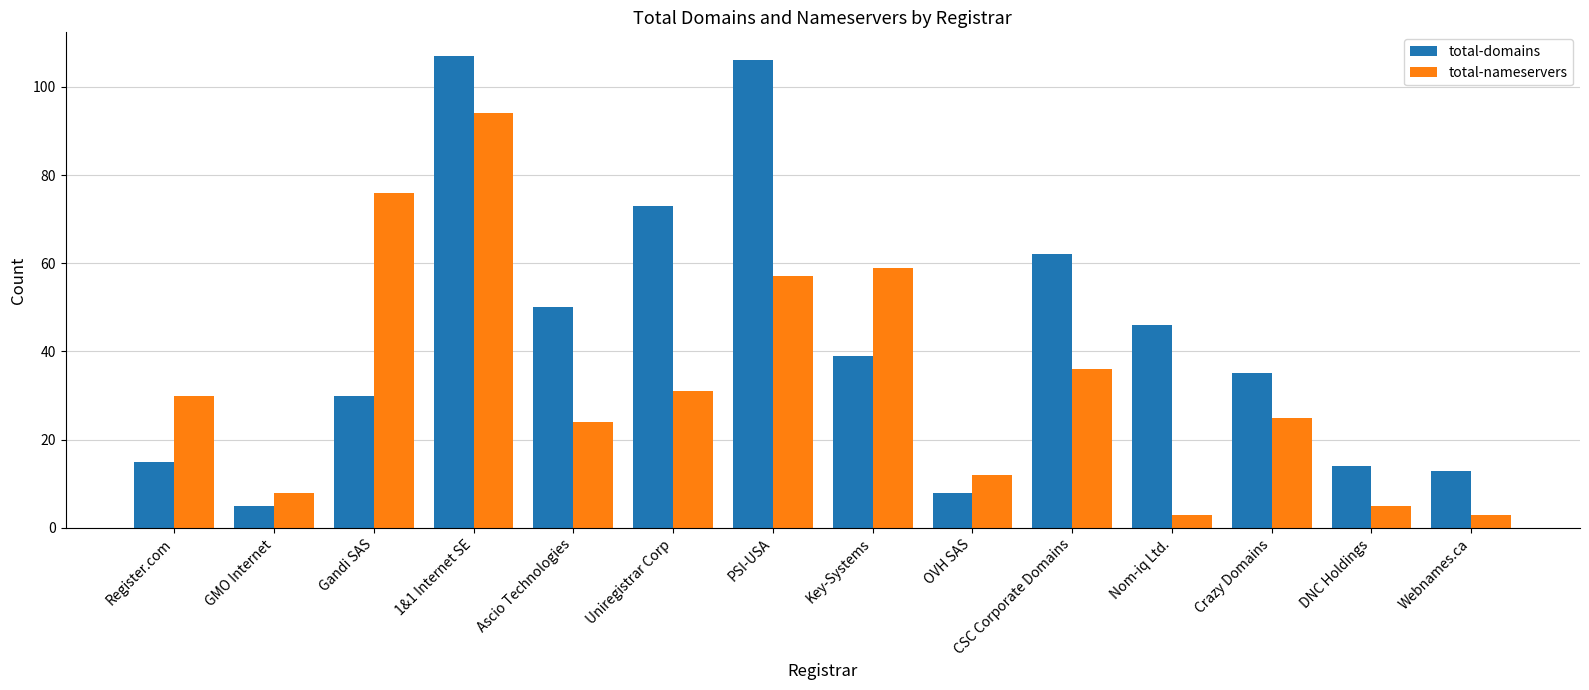

Does the chart contain stacked bars?

No